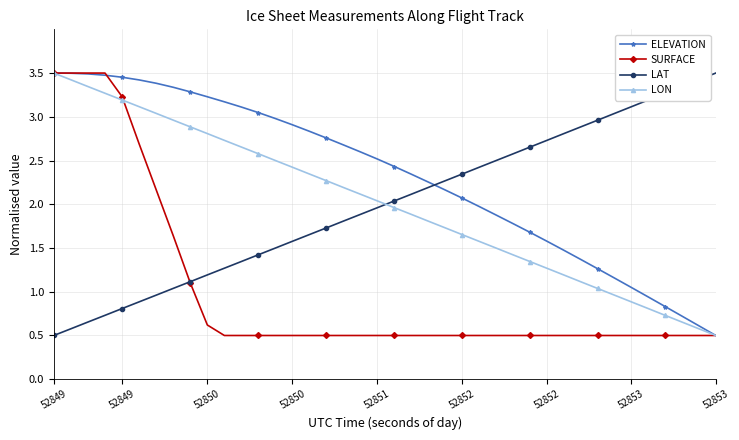

What is the minimum value shown in the chart?

0.5